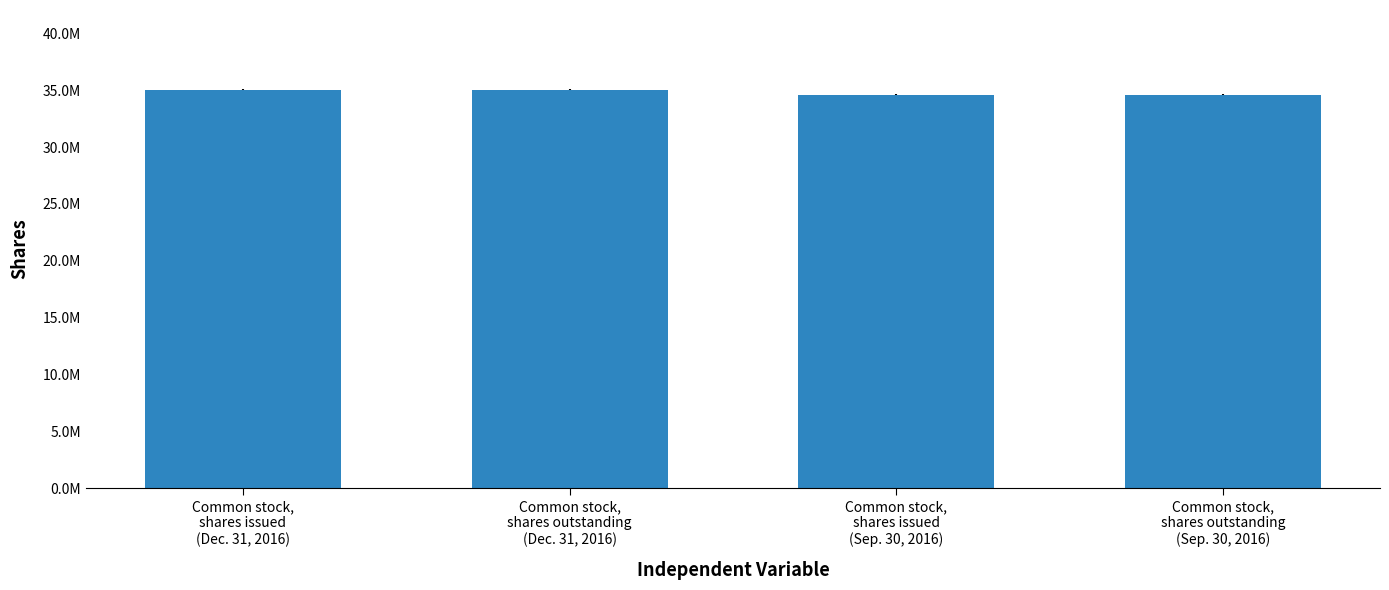

Rank the categories by value from lowest to highest.

Common stock,
shares issued
(Sep. 30, 2016), Common stock,
shares outstanding
(Sep. 30, 2016), Common stock,
shares issued
(Dec. 31, 2016), Common stock,
shares outstanding
(Dec. 31, 2016)